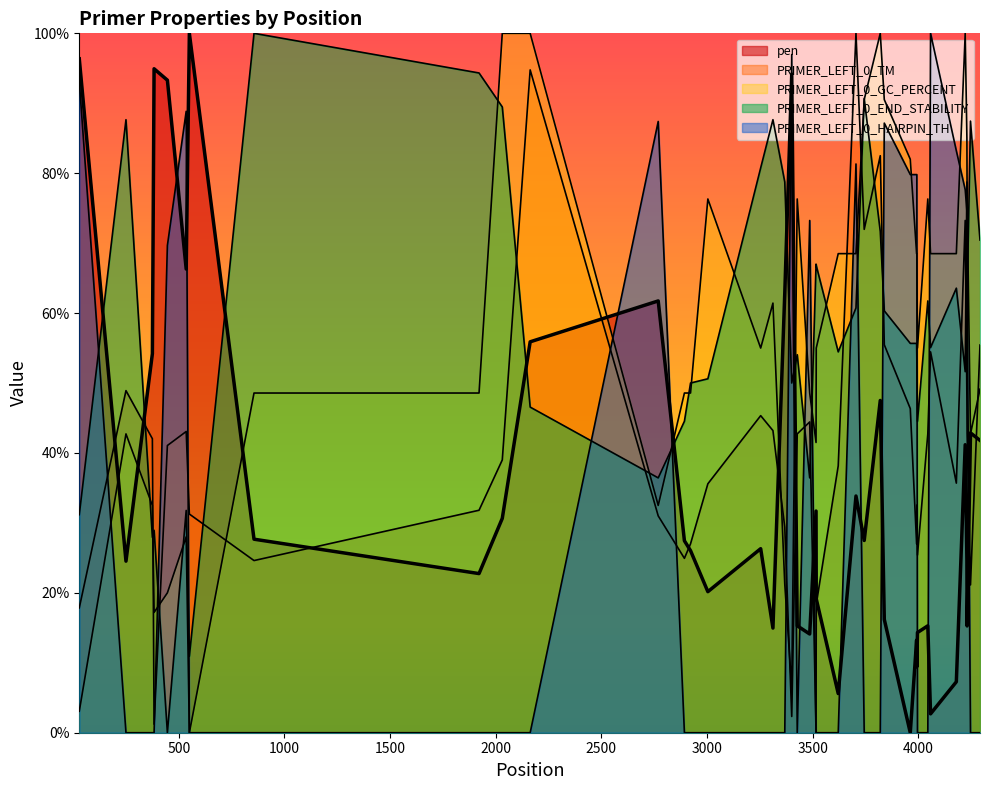

Which series has the largest total across all categories?

PRIMER_LEFT_0_END_STABILITY